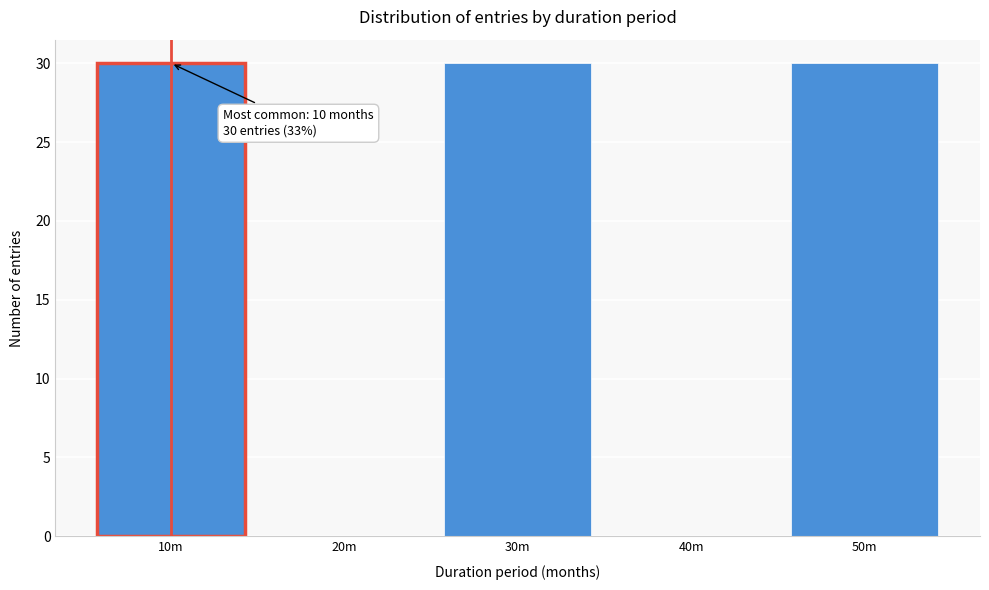

Reading left to right, extract all data points from this chart.

10m=30	20m=0	30m=30	40m=0	50m=30